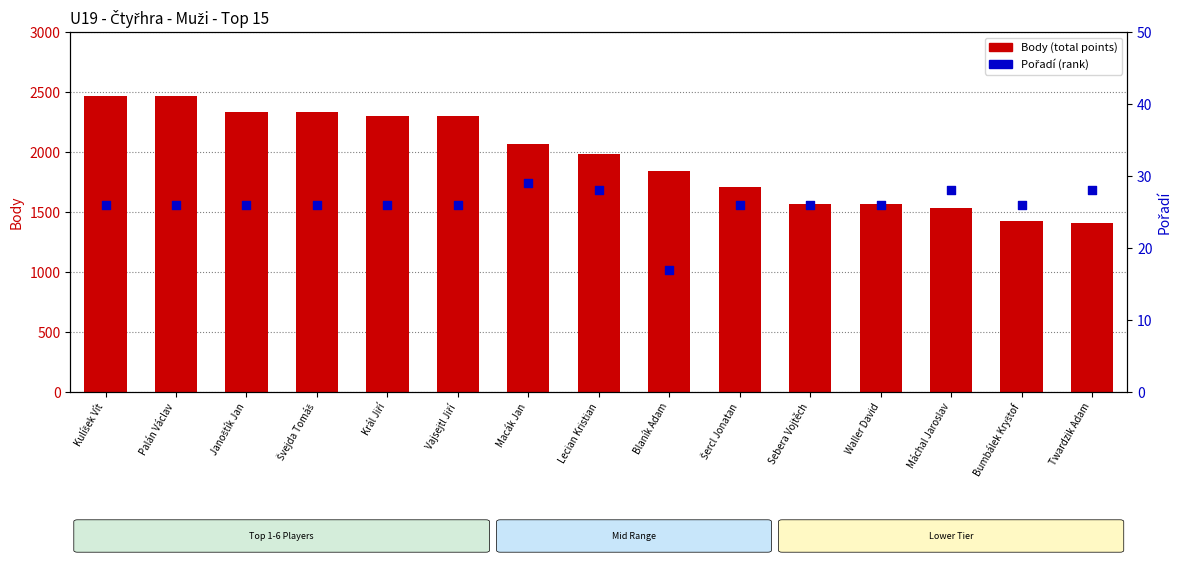

What is the total value across all series at Šercl Jonatan?

1738